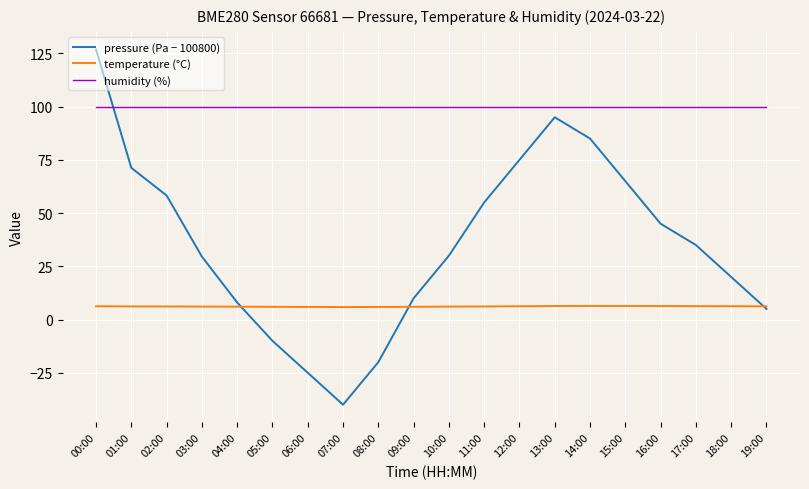

Is the value of pressure (Pa − 100800) at 16:00 greater than the value of temperature (°C) at 00:00?

Yes